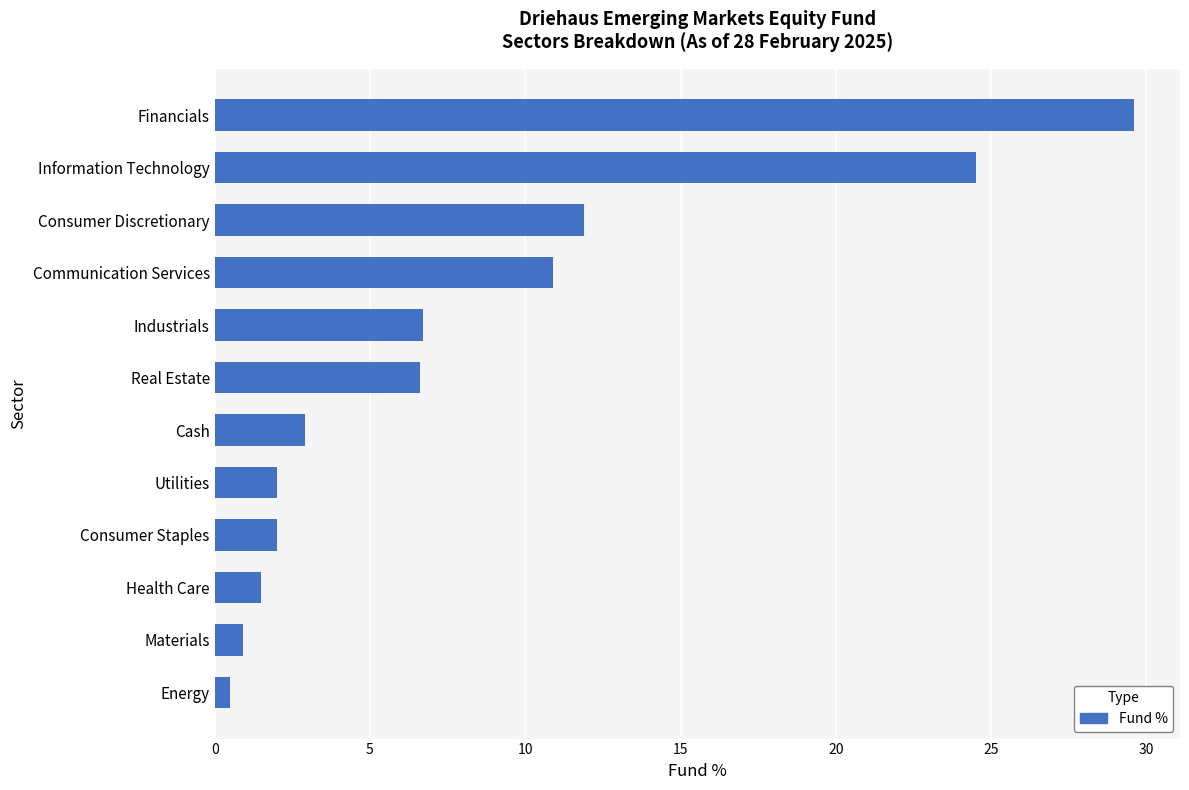

What is the ratio of the value at Information Technology to the value at Real Estate?

3.7